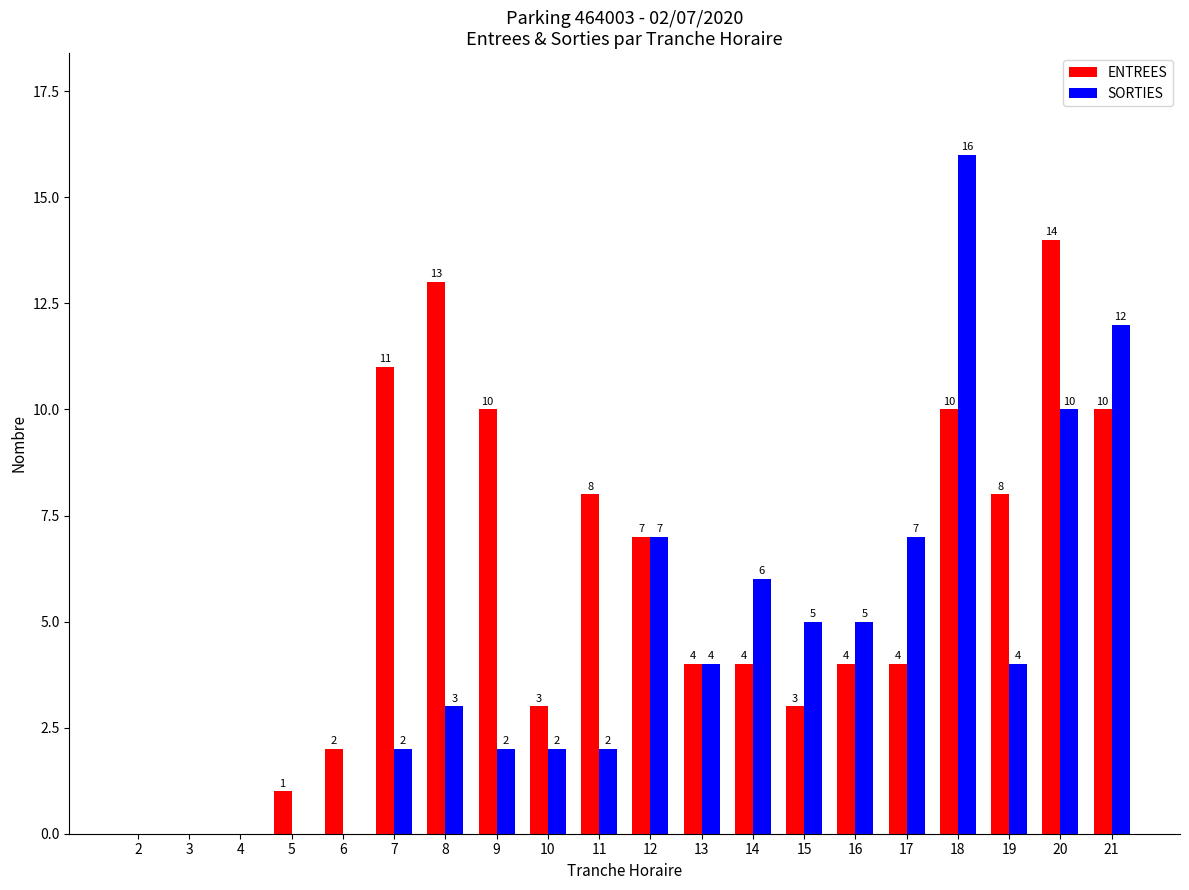

Between 11 and 18, which series saw the biggest shift?

SORTIES